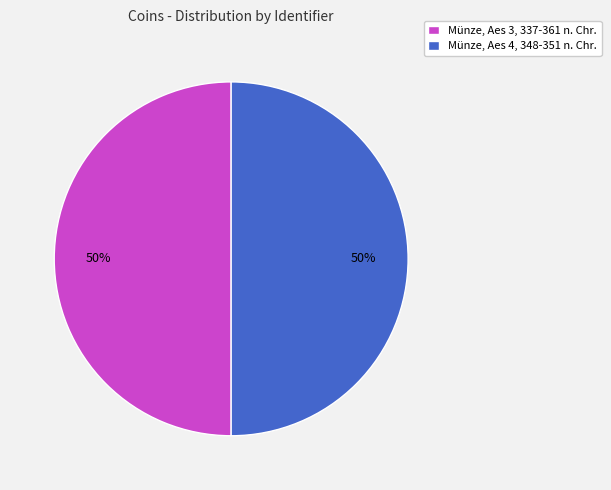

Approximately how many times larger is the value at Münze, Aes 4, 348-351 n. Chr. compared to Münze, Aes 3, 337-361 n. Chr.?

1.0